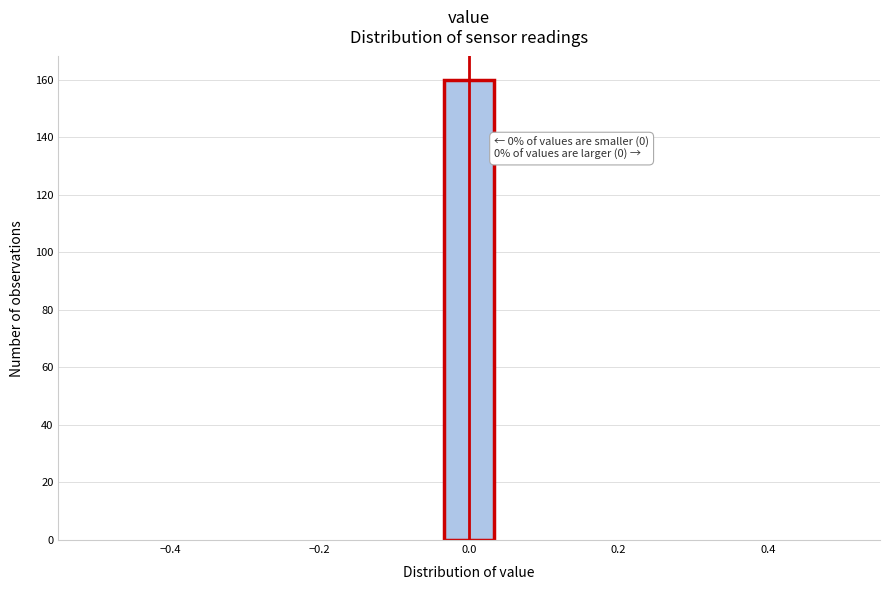

Read against the x-axis, roughly where is the centre of the tallest bar?

0.00